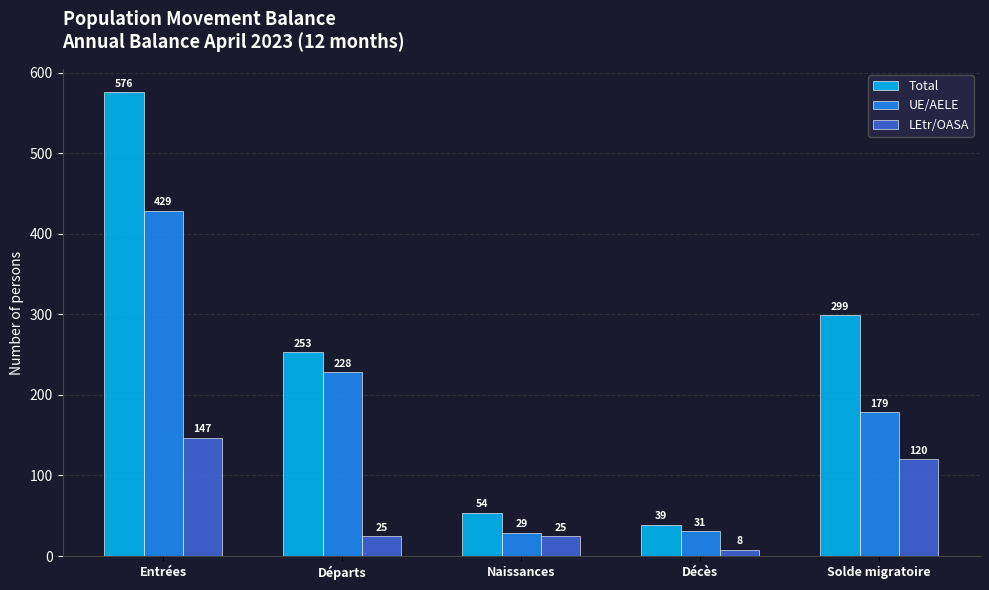

At which label does Total first exceed 253?

Entrées